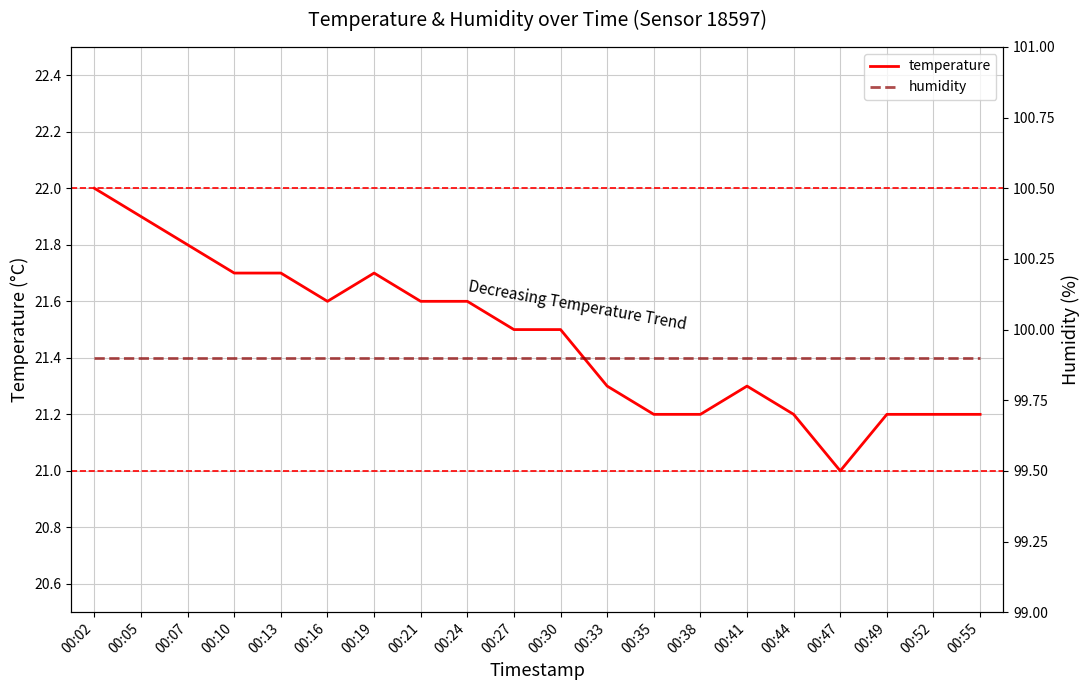

At which category is the sum across all series the highest?

00:02